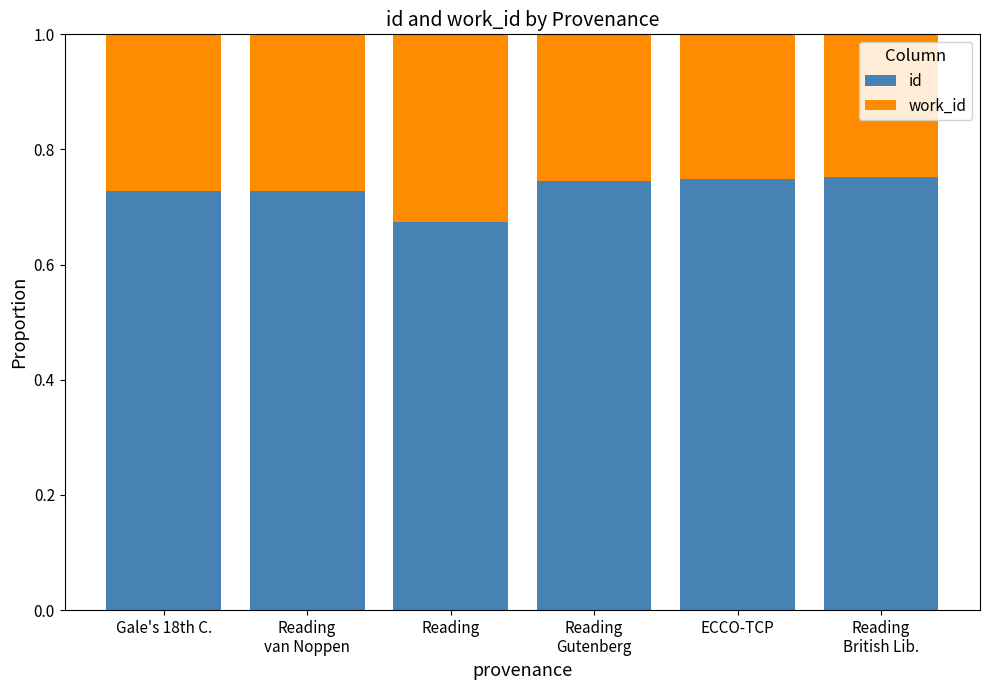

At which label does id reach its minimum?

Reading